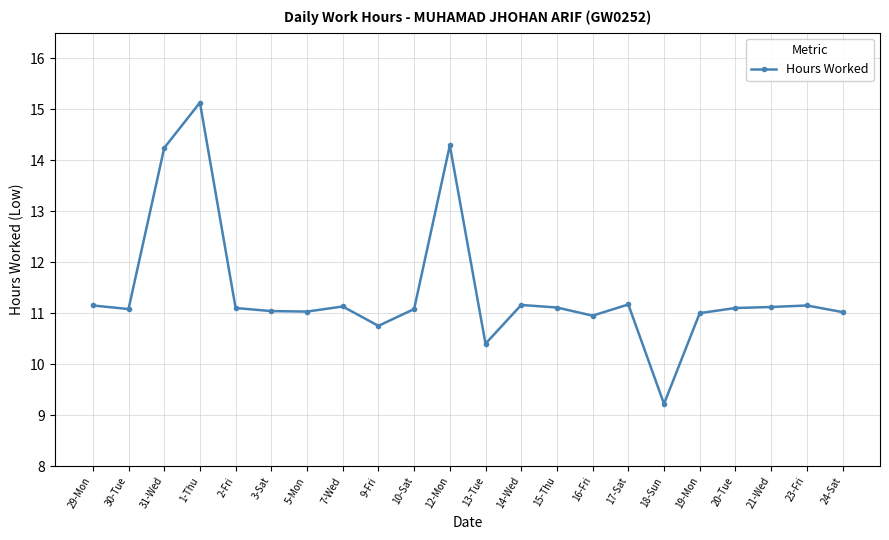

At which category does the chart reach its peak across all series?

1-Thu